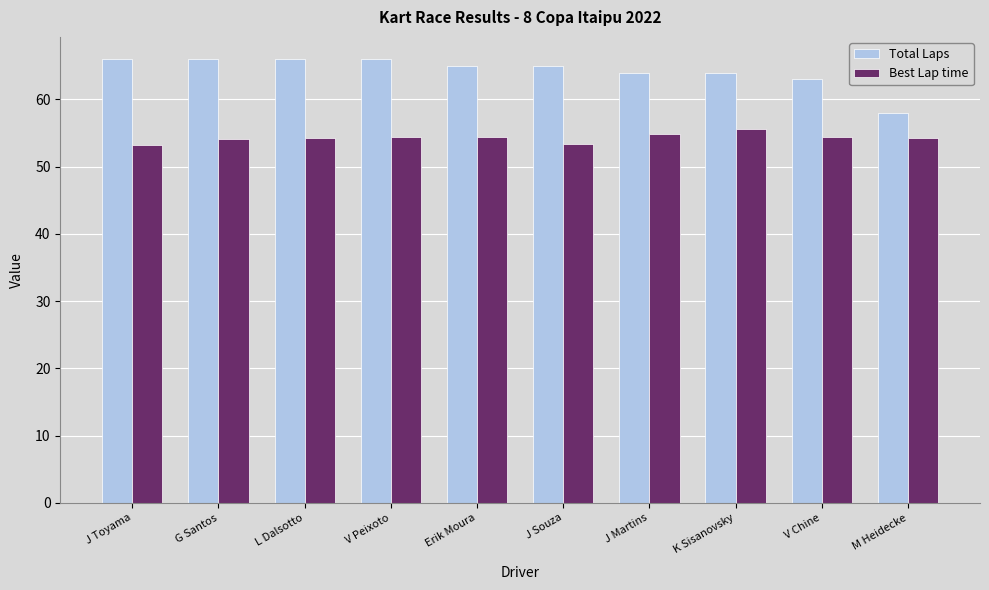

How many bars are there in each group?

2